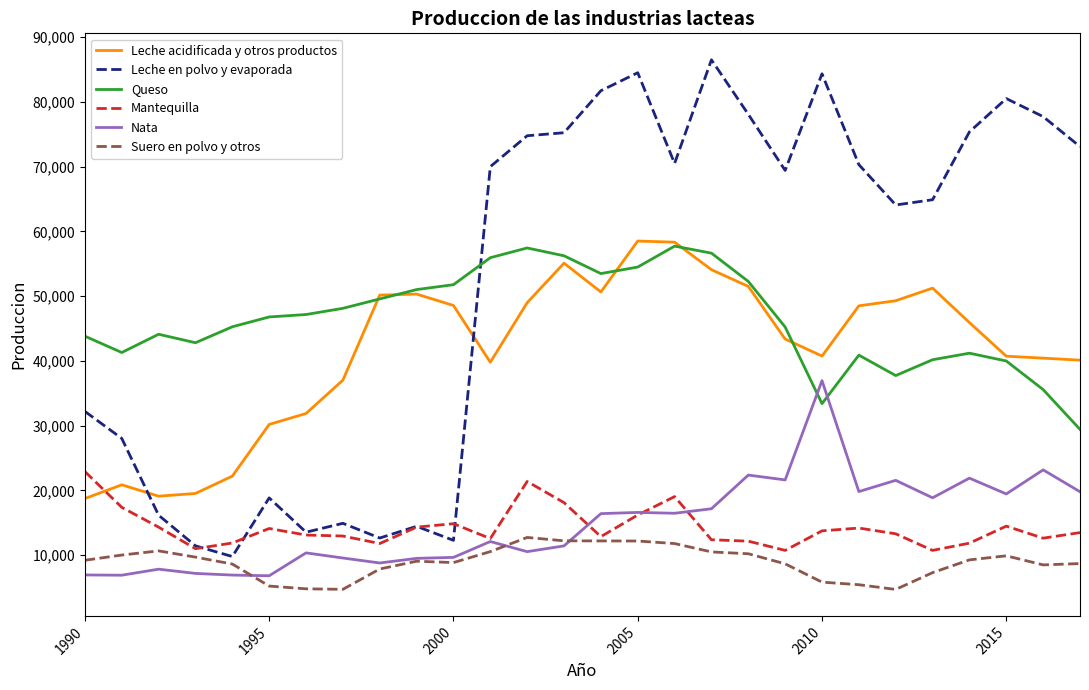

Which series has the largest total across all categories?

Leche en polvo y evaporada